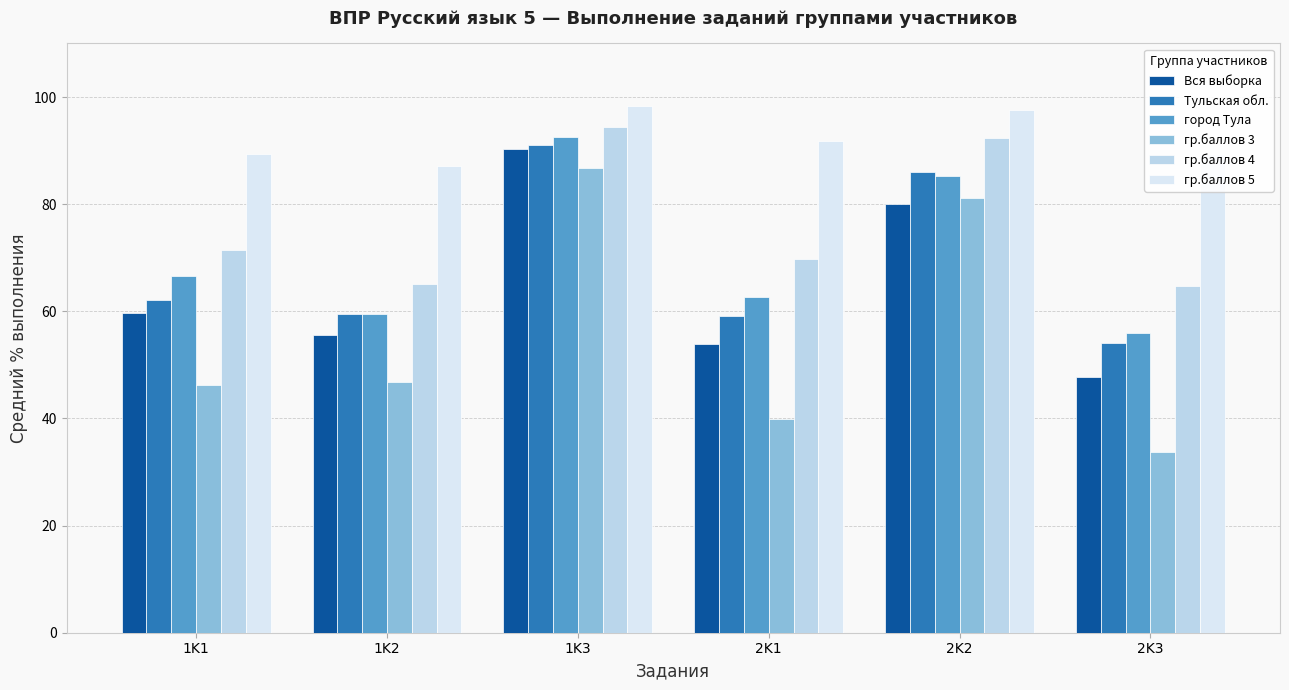

At 1K3, list the series in order from smallest to largest.

гр.баллов 3, Вся выборка, Тульская обл., город Тула, гр.баллов 4, гр.баллов 5